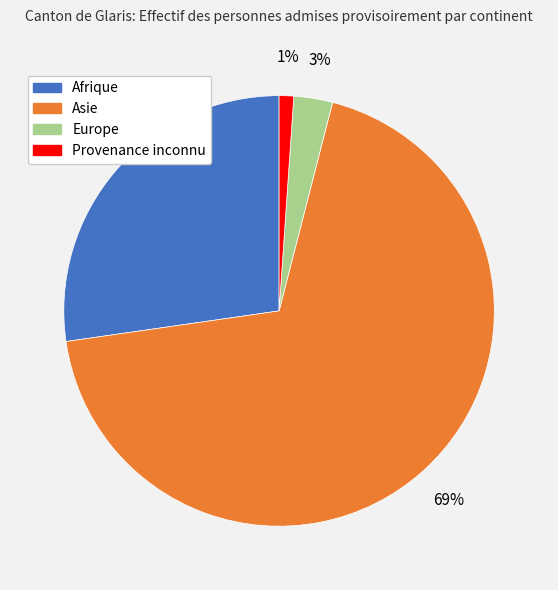

How many slices are in this pie chart?

4